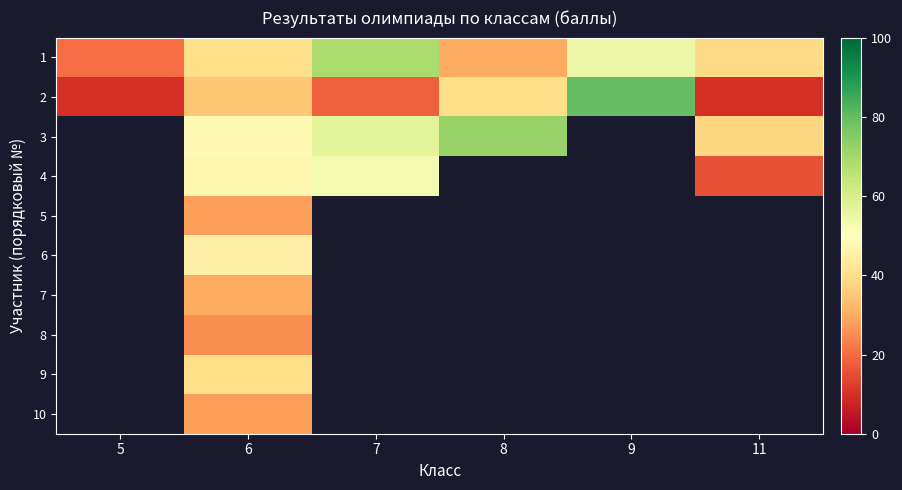

The 1 series shows 20.0 at 5. True or false?

True